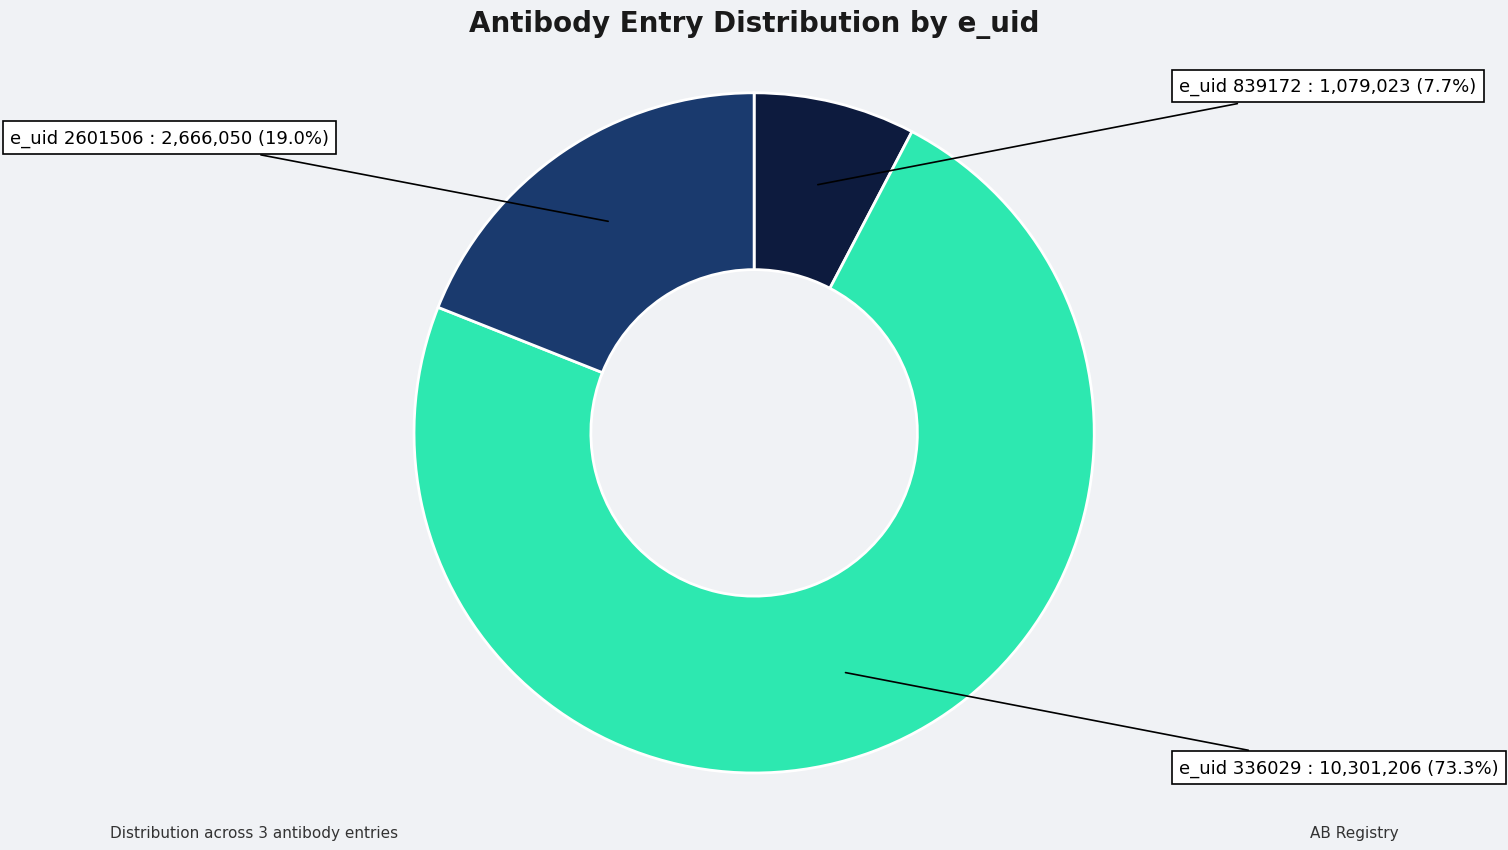

Does any single category account for the majority?

Yes